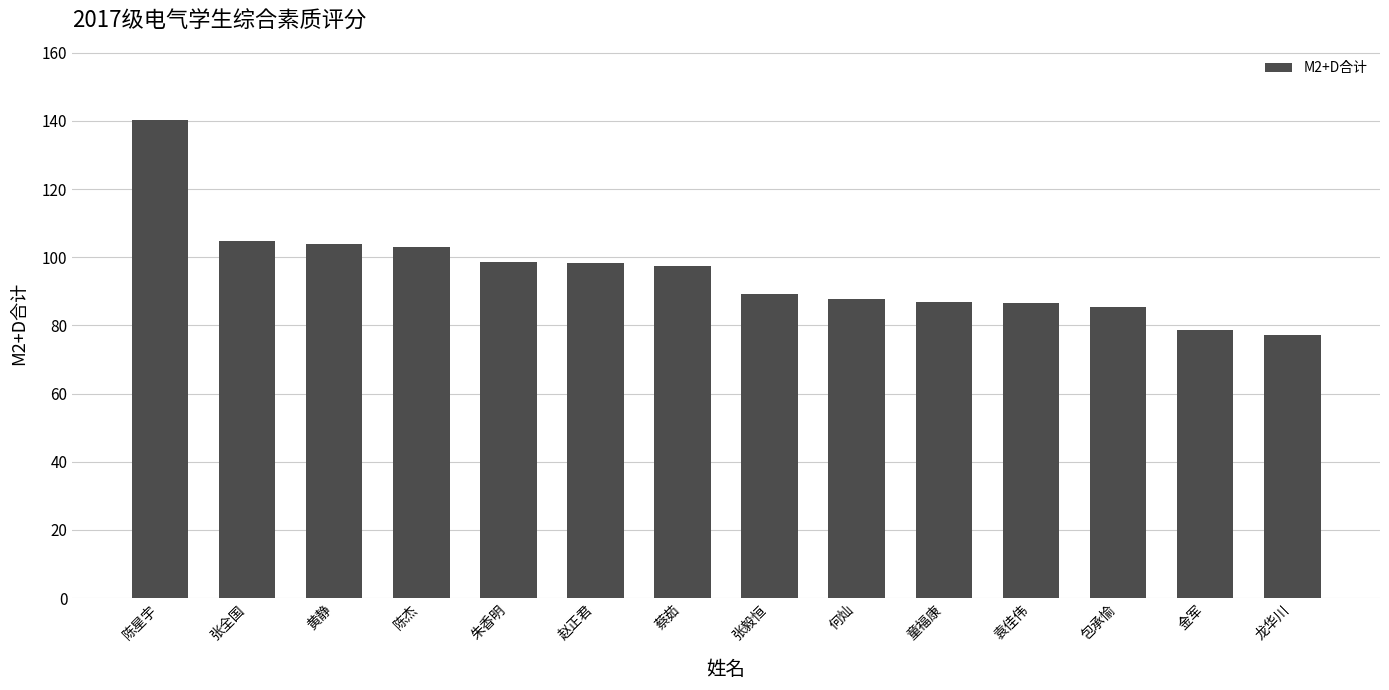

What is the change in value from 张全国 to 赵正君?

-6.4